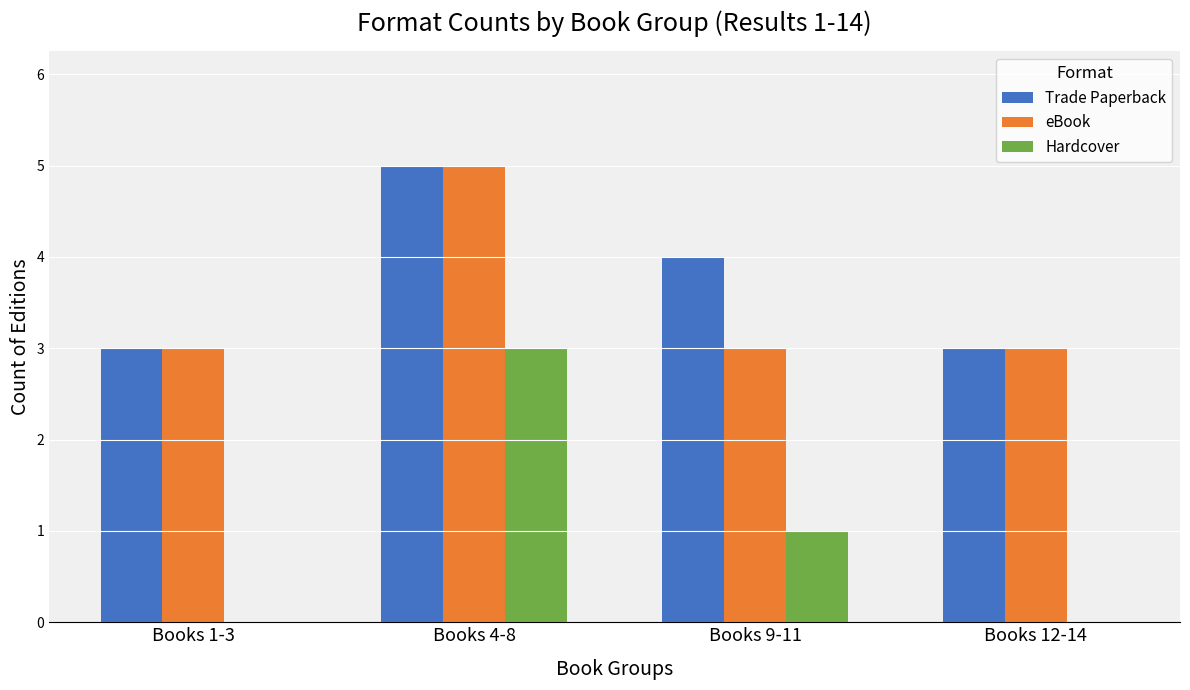

At which category is the sum across all series the highest?

Books 4-8